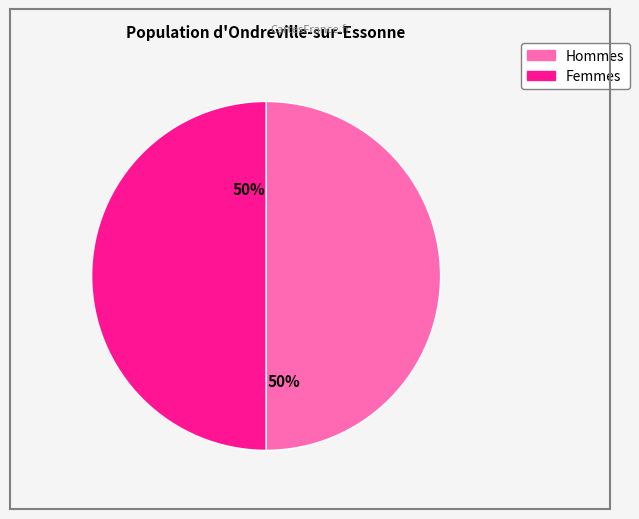

Count the number of slices in the pie.

2